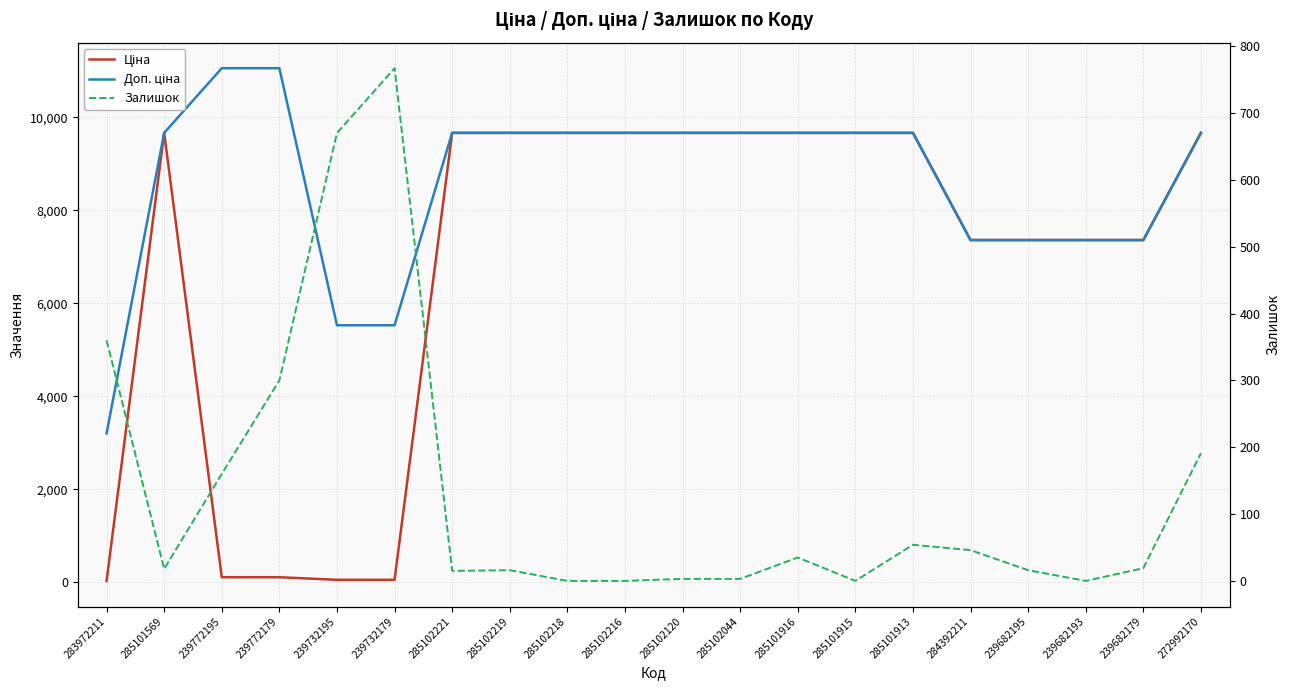

What are all the series names shown in the legend?

Ціна, Доп. ціна, Залишок